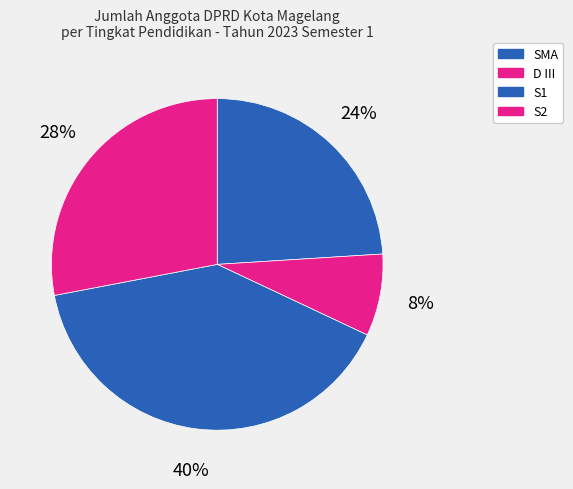

Count the number of slices in the pie.

4